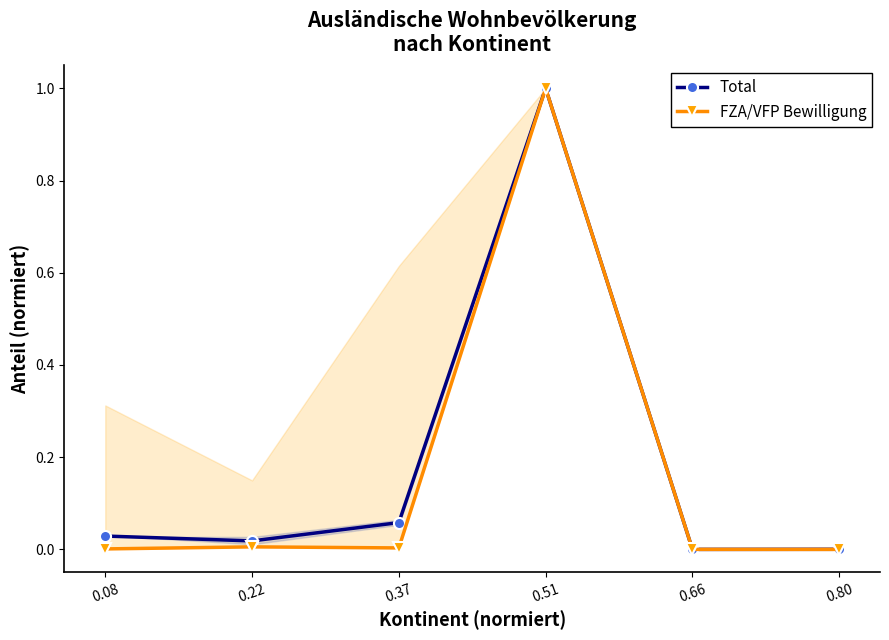

True or false: Total has more than 2 points higher than both neighbors.

False